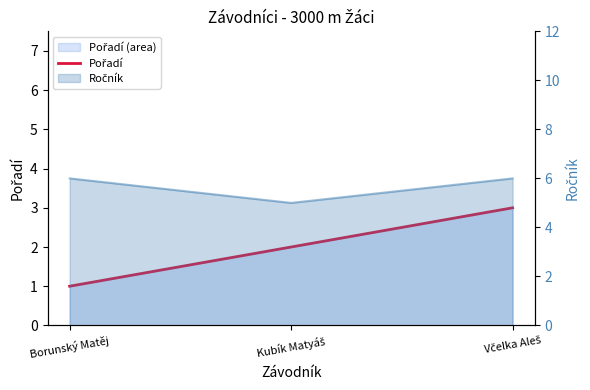

Is it true that the value at Borunský Matěj is 1?

True